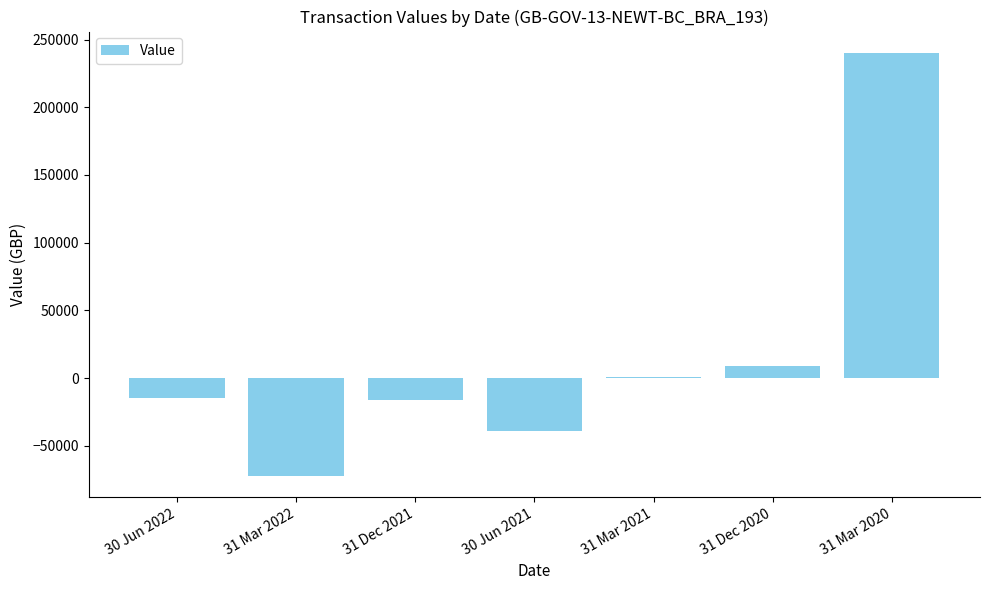

Count the number of data series in this chart.

1